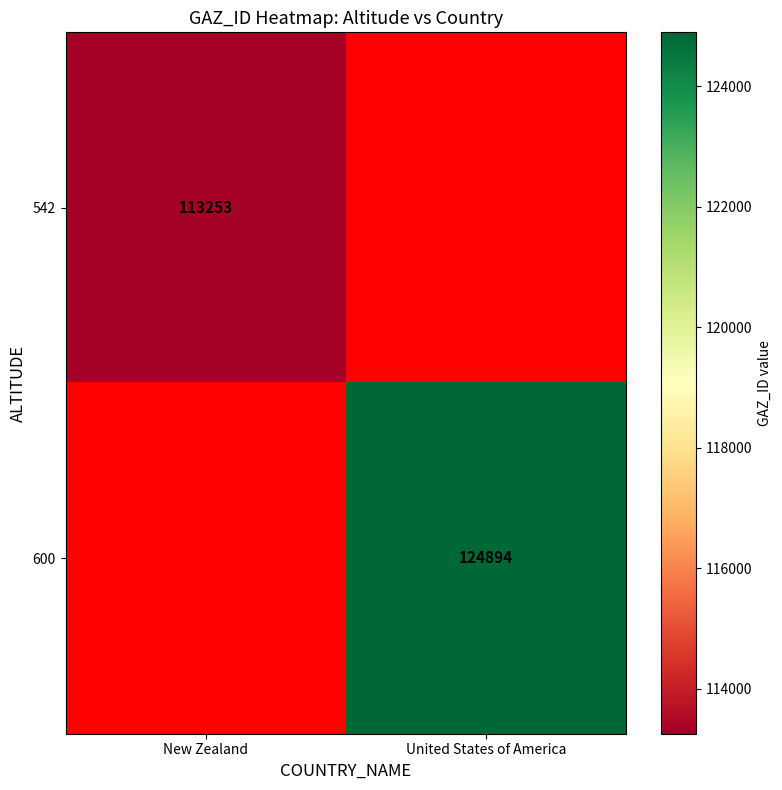

The 542 series shows 192794 at New Zealand. True or false?

False